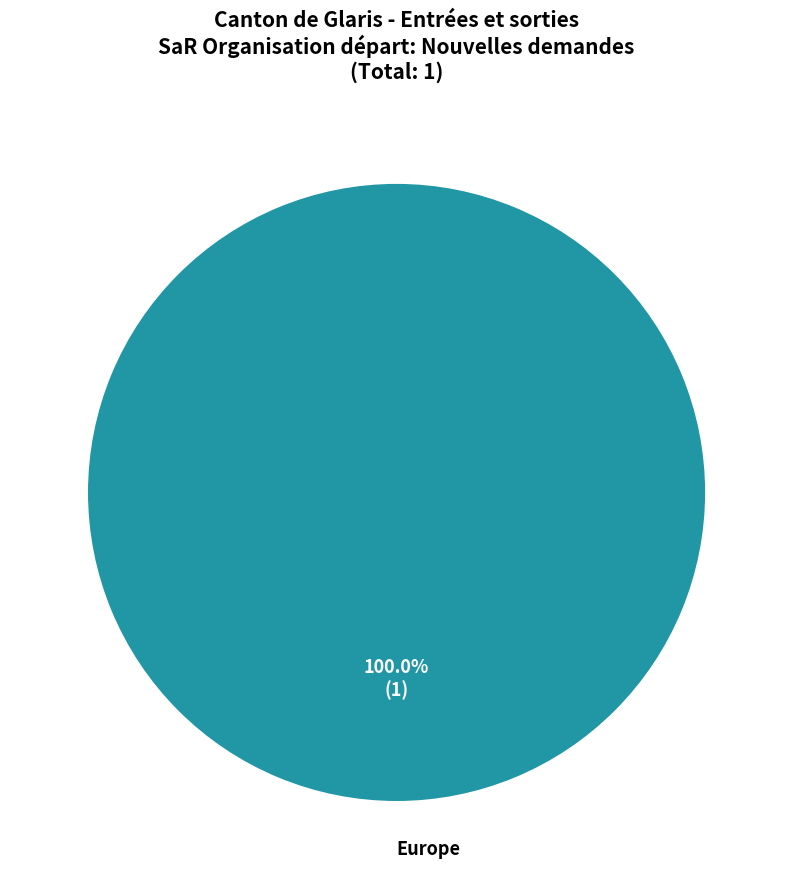

Does any single category account for the majority?

Yes